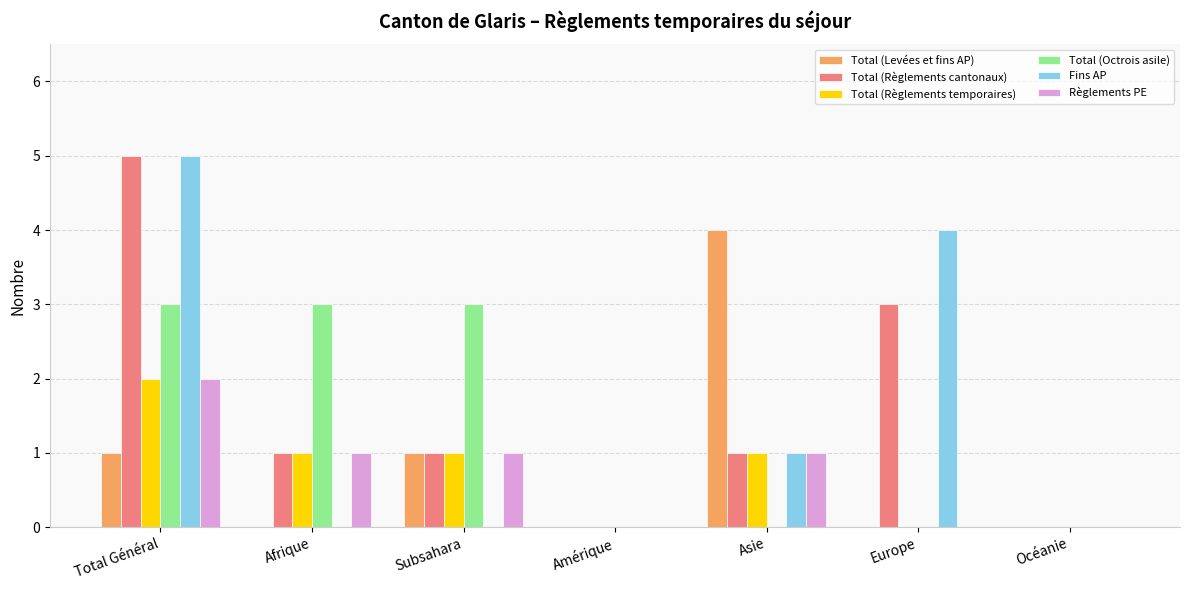

How many groups of bars are there?

7